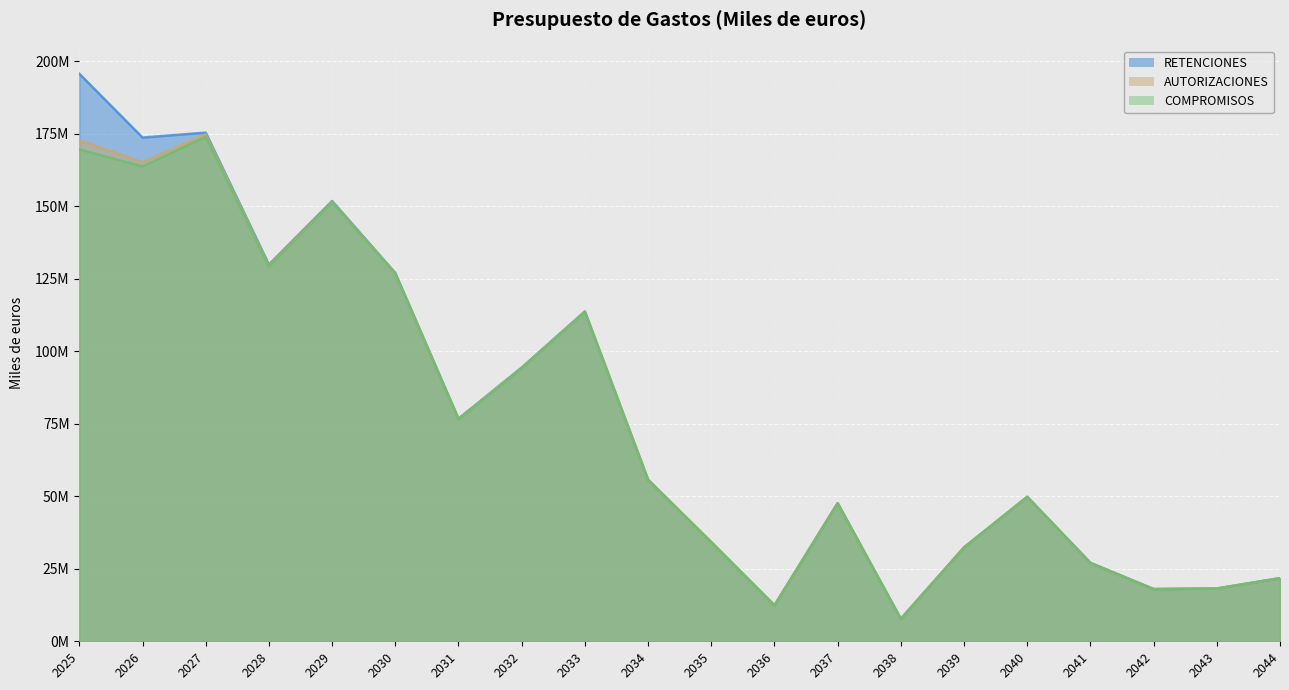

What is the total value across all series at 2029?

454918284